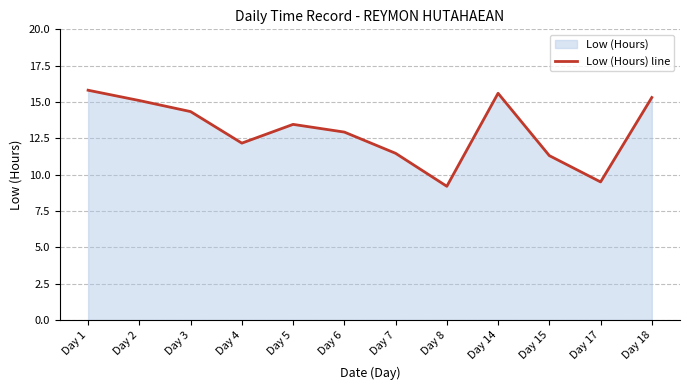

What is the ratio of the value at Day 18 to the value at Day 2?

1.0